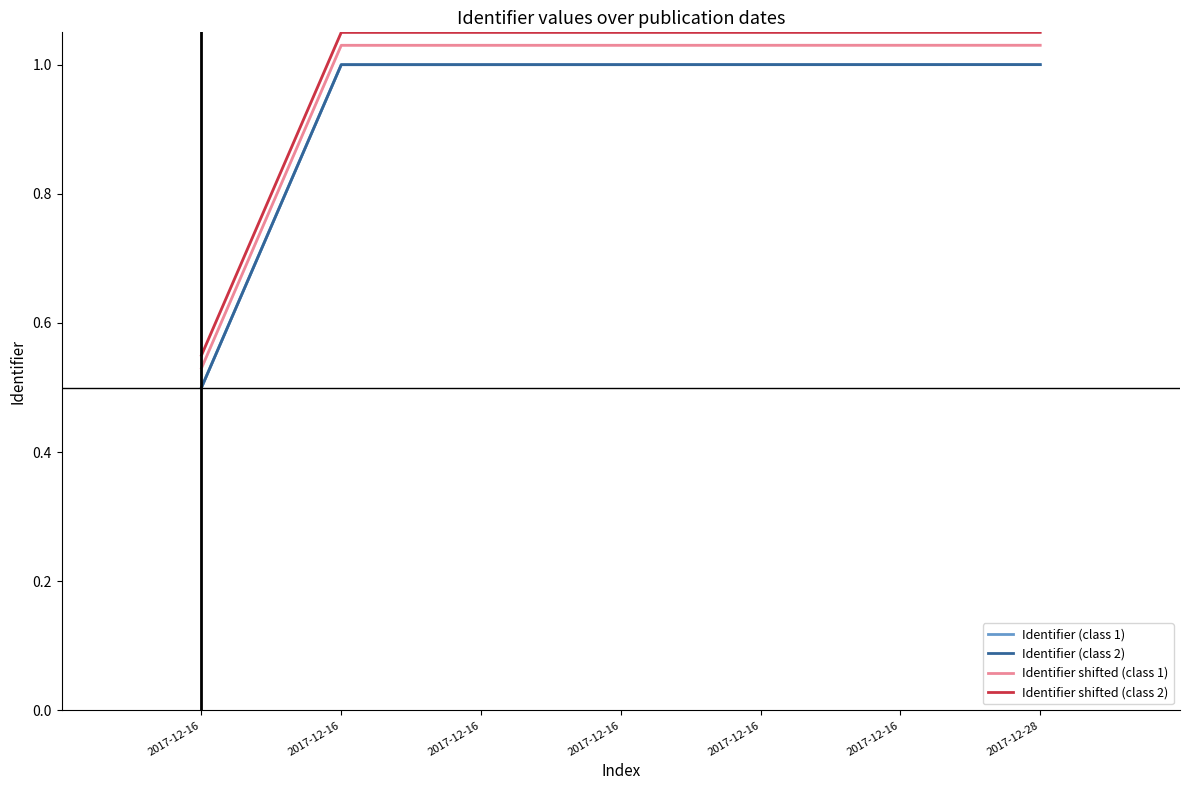

What is the minimum value for Identifier (class 1)?

0.5